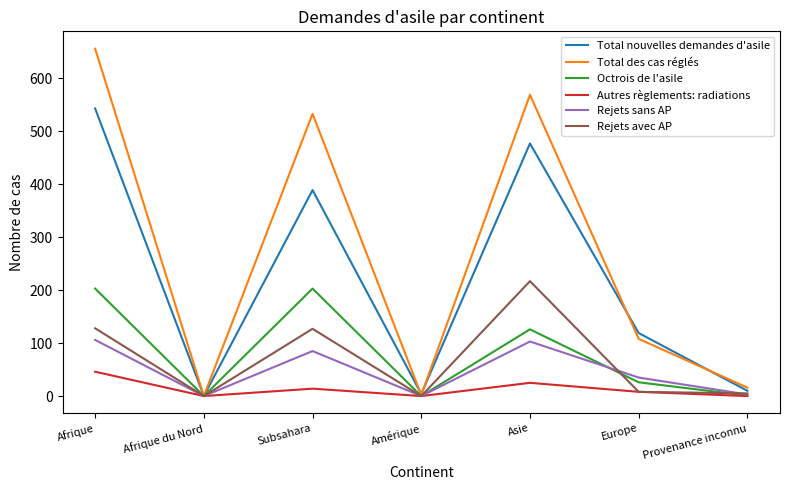

What is the maximum value shown in the chart?

656